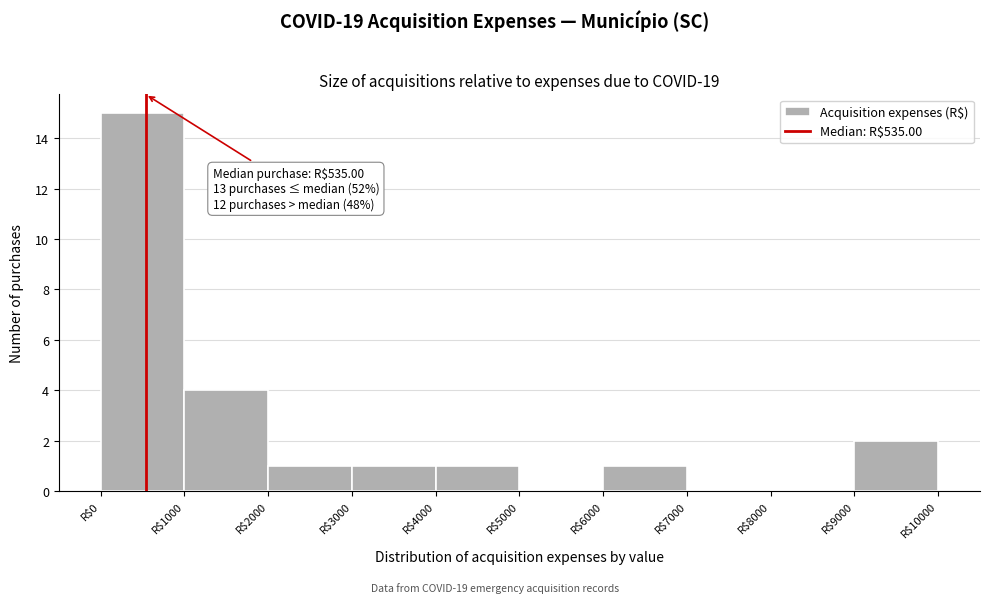

Which range on the x-axis has the tallest bar?

0 to 1000